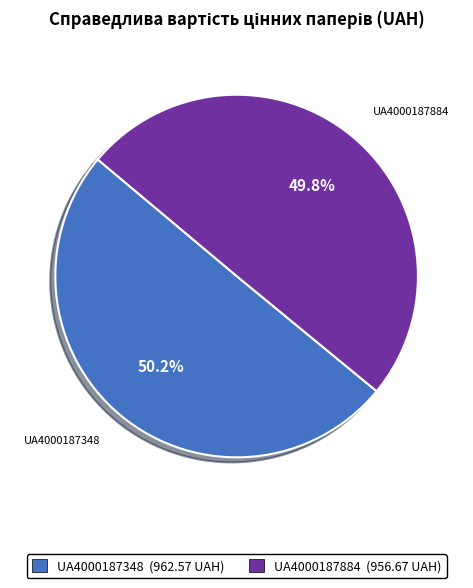

Does any single category account for the majority?

Yes